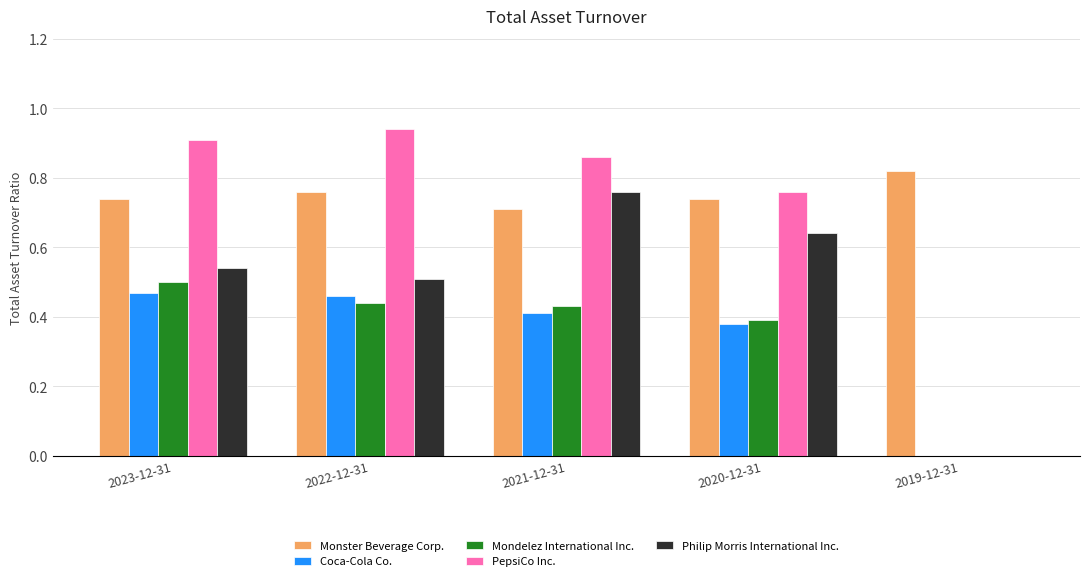

Which series changed the most between 2022-12-31 and 2021-12-31?

Philip Morris International Inc.